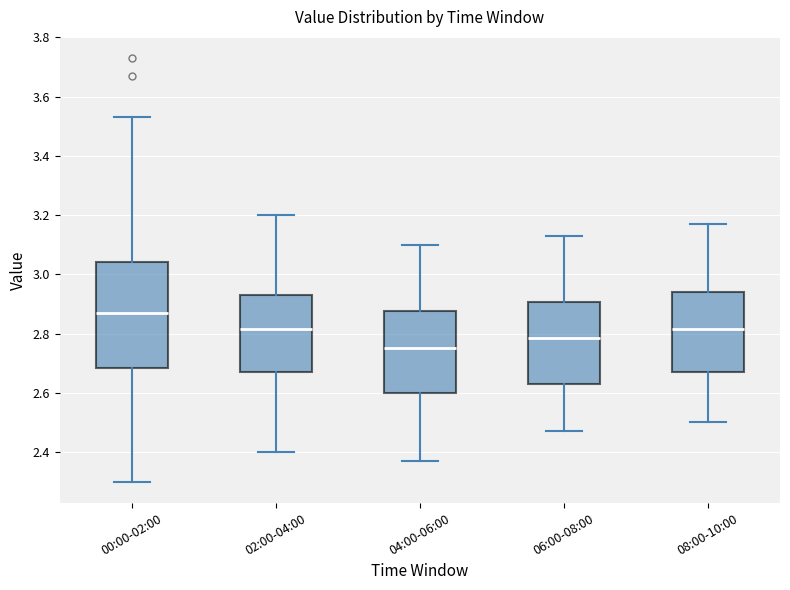

Reading left to right, read every box against the y-axis: the position of its median line, the range the box covers, and the ends of its whiskers. The values are not printed on the chart, so give them approximately, as read against the axis.

00:00-02:00: median 2.88, box 2.68 to 3.04, whiskers 2.30 to 3.54
02:00-04:00: median 2.82, box 2.68 to 2.94, whiskers 2.40 to 3.20
04:00-06:00: median 2.76, box 2.60 to 2.88, whiskers 2.38 to 3.10
06:00-08:00: median 2.78, box 2.64 to 2.90, whiskers 2.48 to 3.14
08:00-10:00: median 2.82, box 2.68 to 2.94, whiskers 2.50 to 3.18